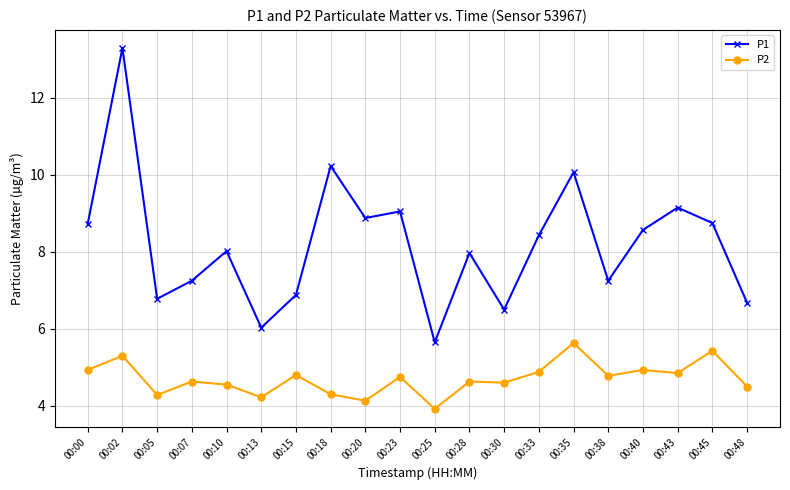

Rank the series by their maximum value, from lowest to highest.

P2, P1